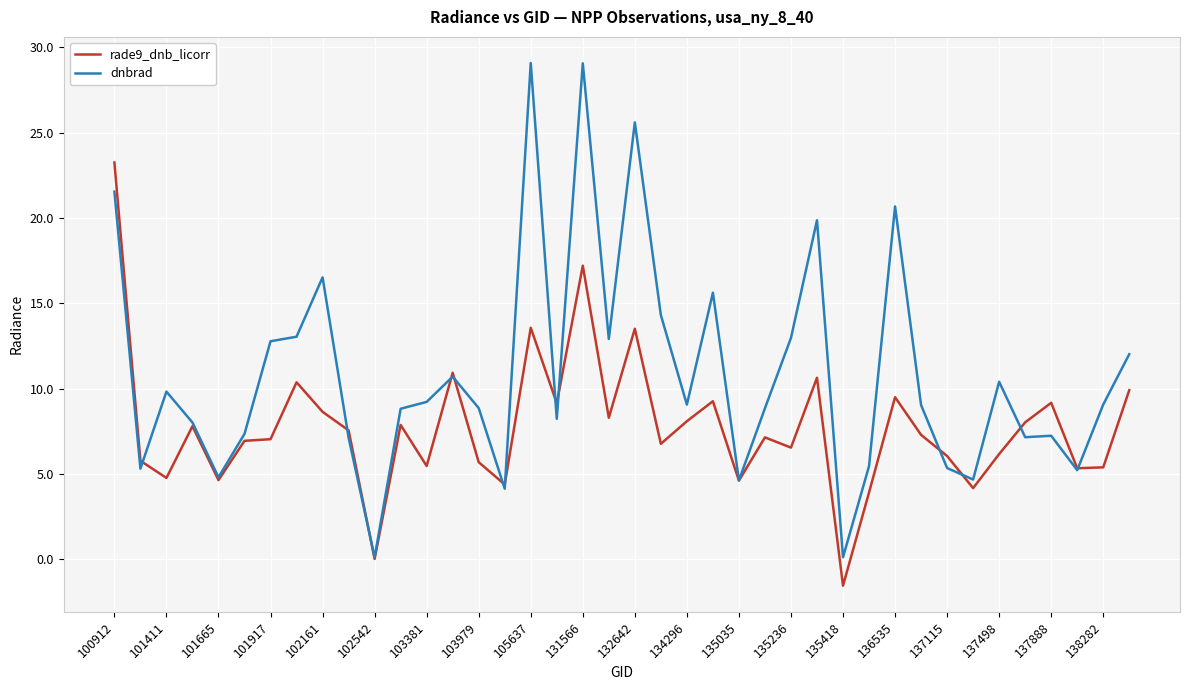

What is the maximum value for rade9_dnb_licorr?

23.2